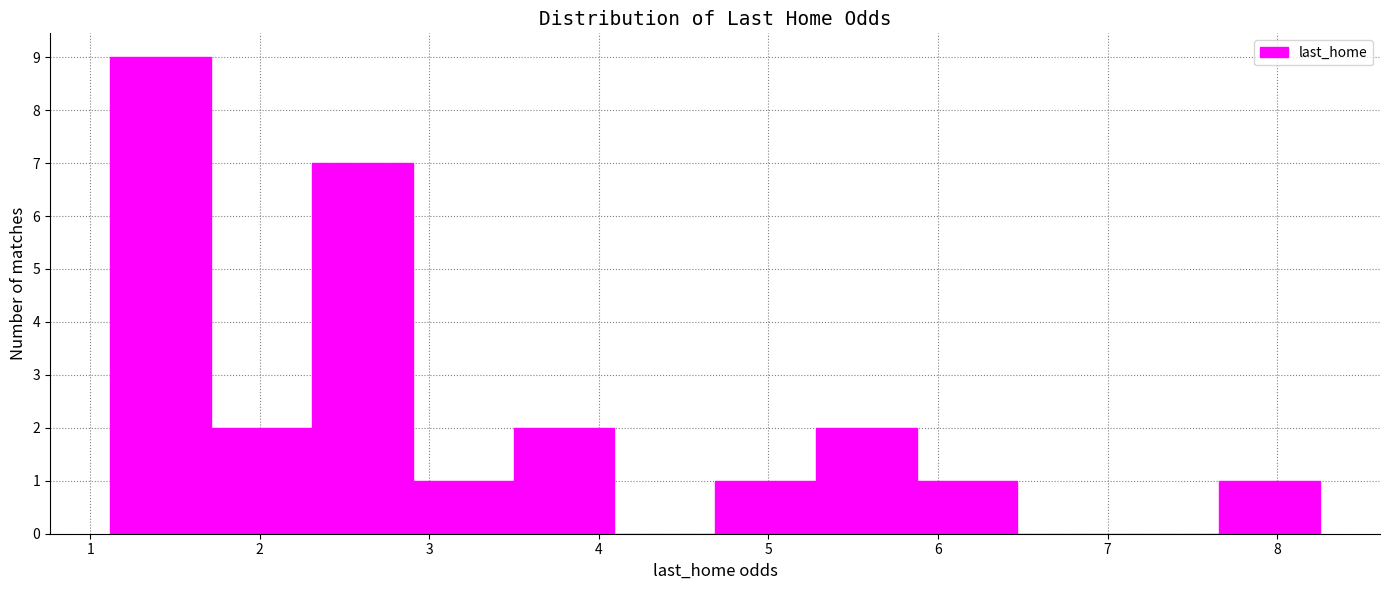

Reading left to right, list every bar in this chart as the range it spans on the x-axis followed by its height. Neither the bar edges nor the heights are printed on the chart, so give them approximately, as read against the axes.

1.1 to 1.7: 9
1.7 to 2.3: 2
2.3 to 2.9: 7
2.9 to 3.5: 1
3.5 to 4.1: 2
4.1 to 4.7: 0
4.7 to 5.3: 1
5.3 to 5.9: 2
5.9 to 6.5: 1
6.5 to 7.1: 0
7.1 to 7.7: 0
7.7 to 8.3: 1